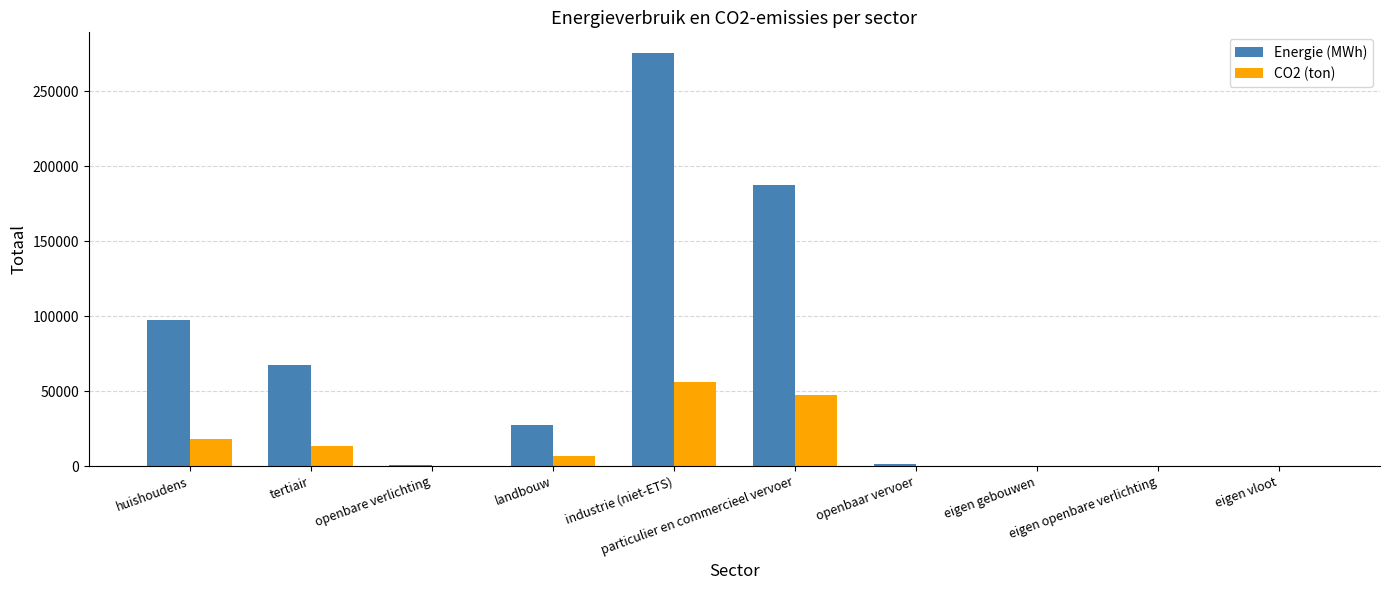

How many groups of bars are there?

10